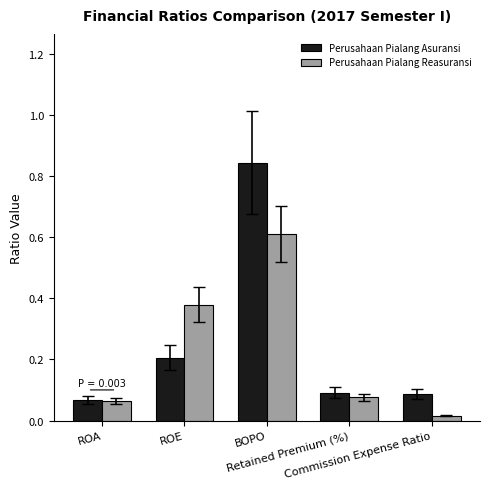

List the series in order of their overall mean, highest first.

Perusahaan Pialang Asuransi, Perusahaan Pialang Reasuransi